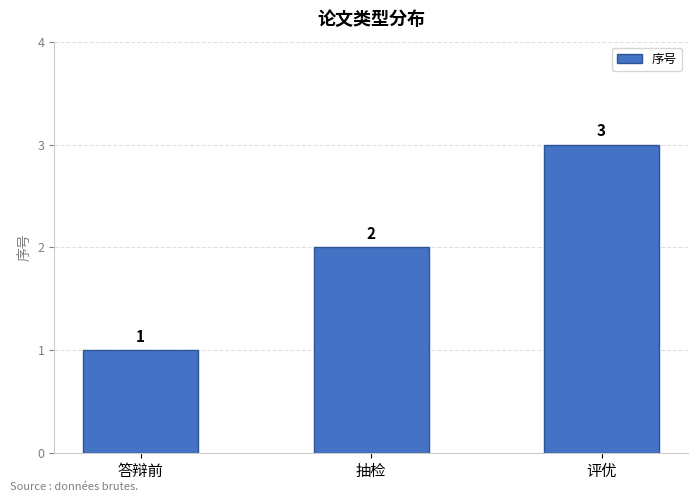

What is the label of the 1st bar from the left?

答辩前